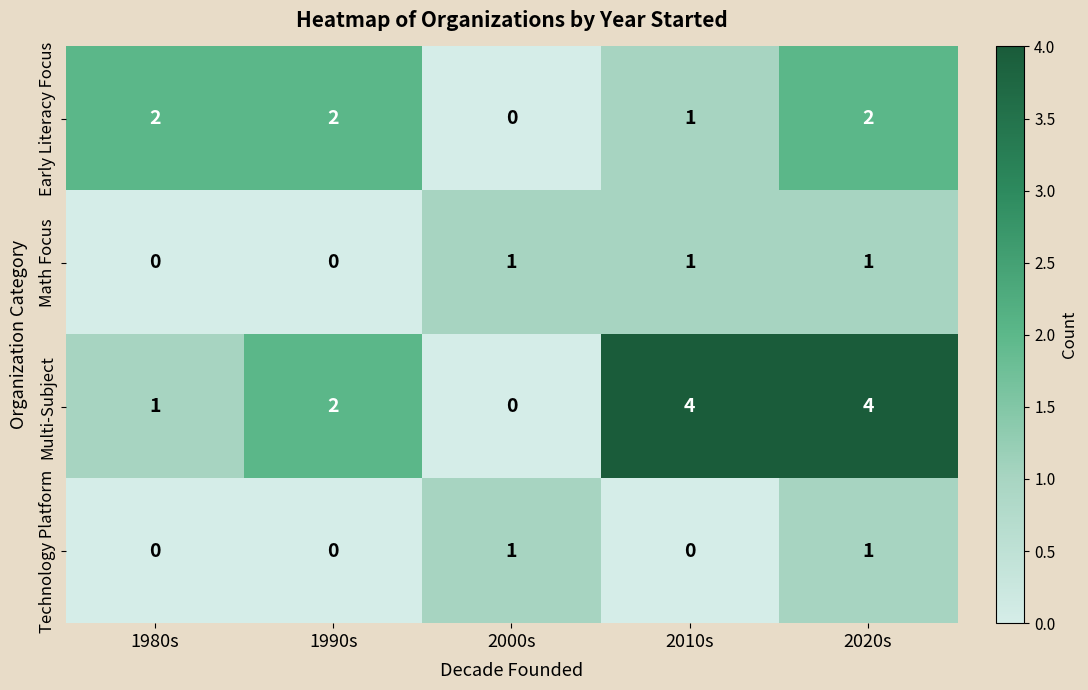

What is the greatest value displayed?

4